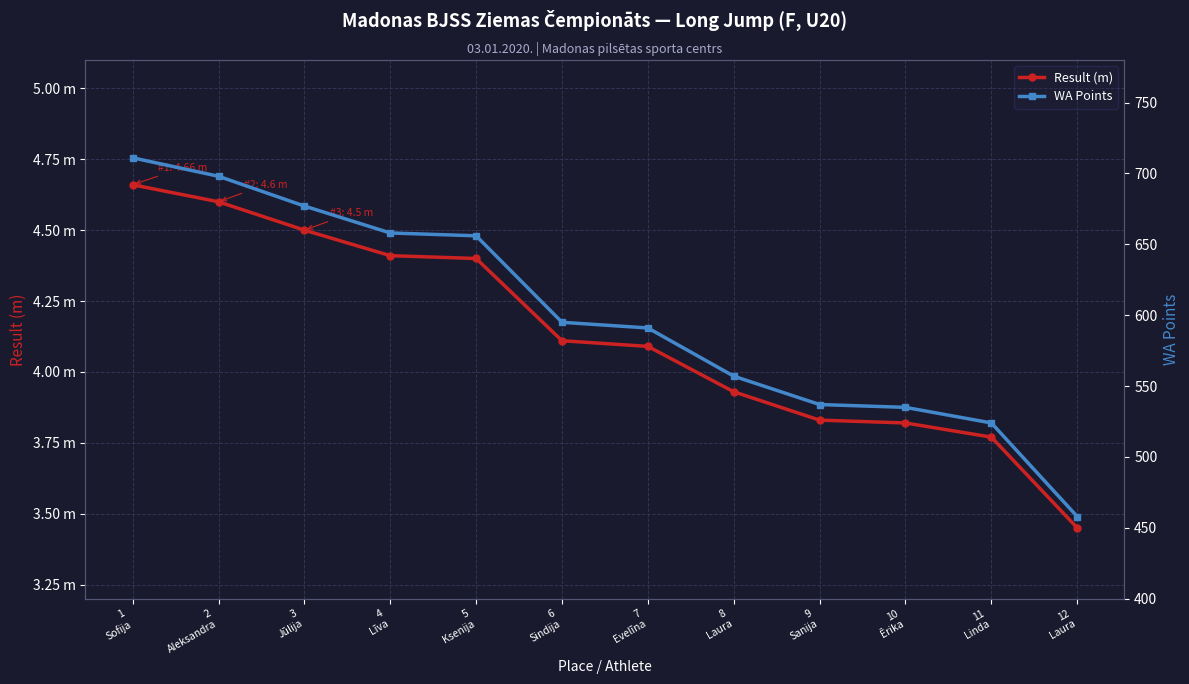

Which series has the largest range (max minus min)?

WA Points